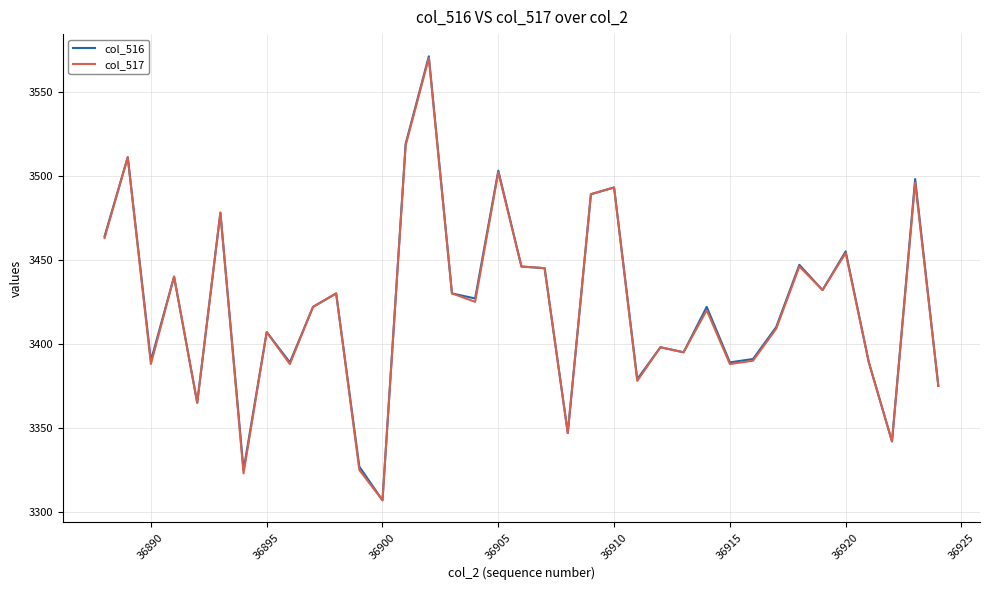

Which series has the largest range (max minus min)?

col_516